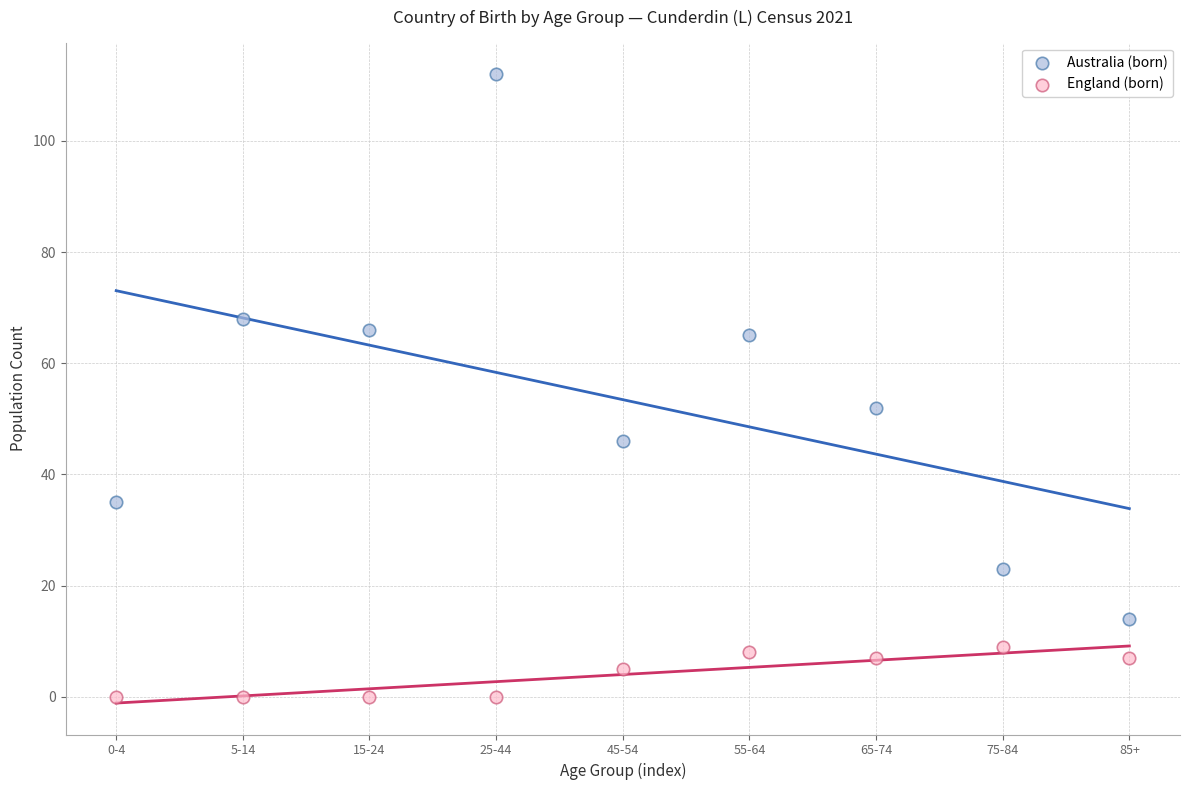

Across all series, what Y value is closest to 56?

52